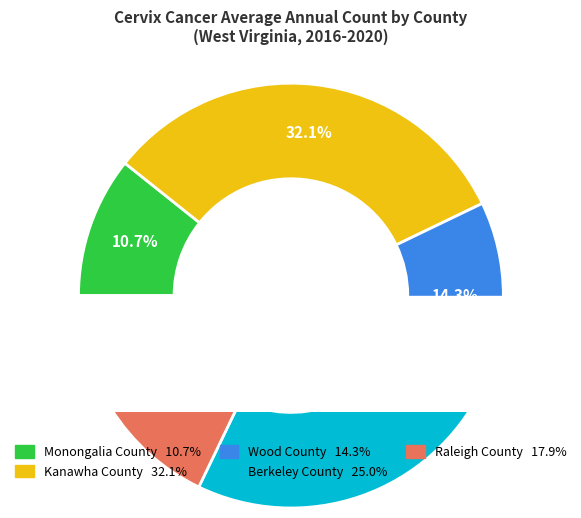

How many segments does this pie chart have?

5